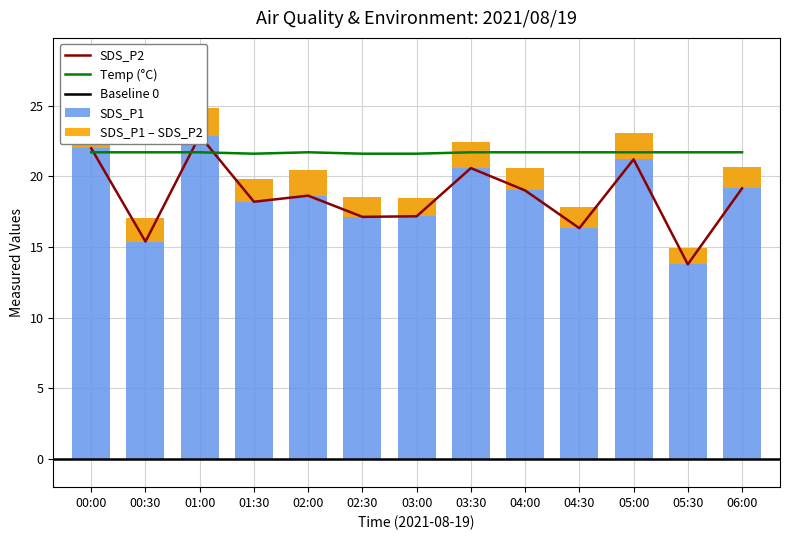

What is the greatest value displayed?

24.8